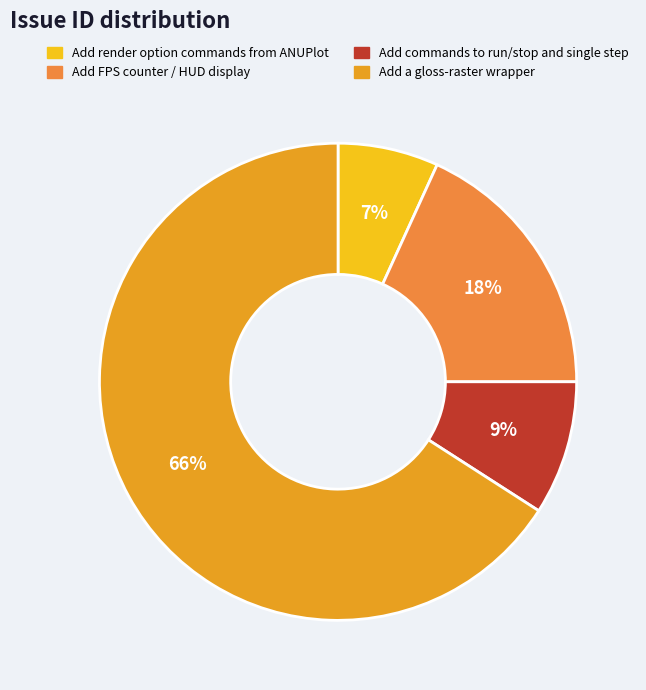

What is the largest slice in the pie chart?

Add a gloss-raster wrapper to inspect a raster